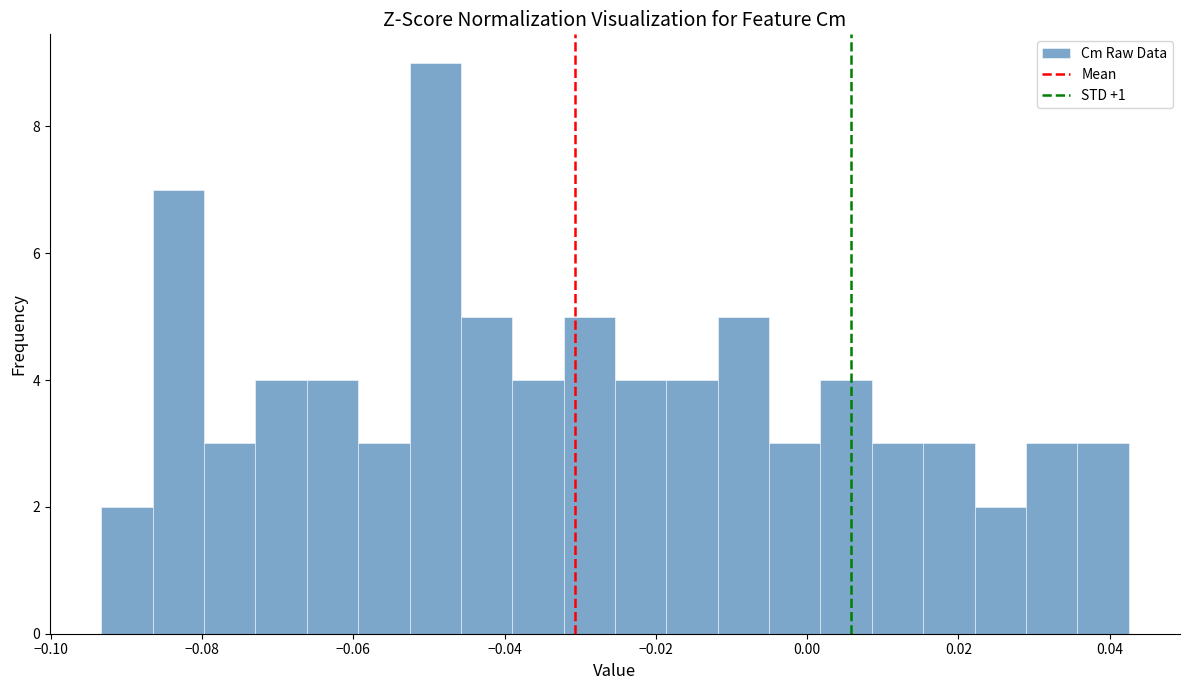

Around what value on the x-axis is the tallest bar? Give the approximate position of its centre, as read against the axis.

-0.050